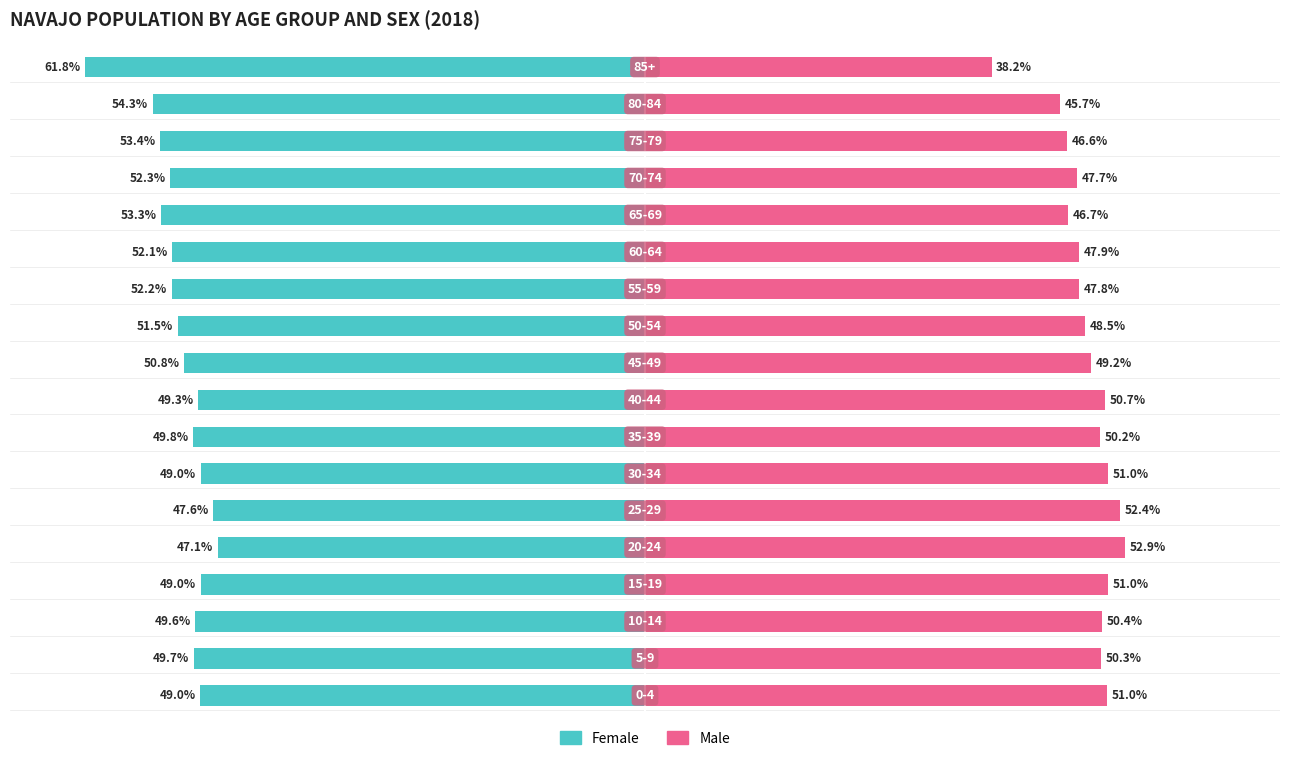

What is the lowest value of the Male series?

38.2